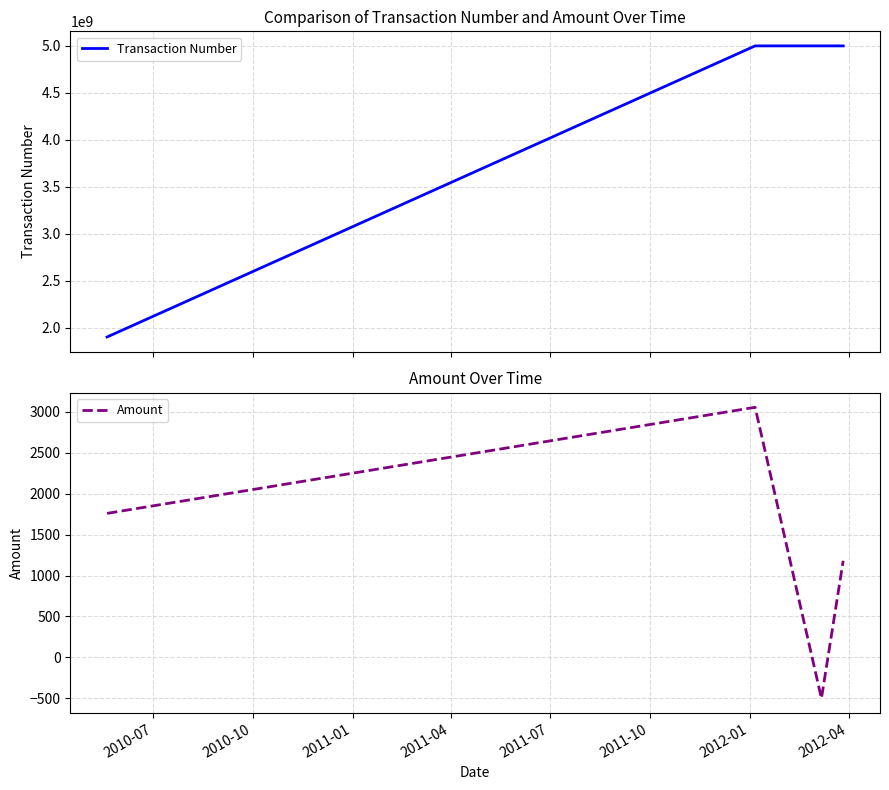

Which series has the largest range (max minus min)?

Transaction Number